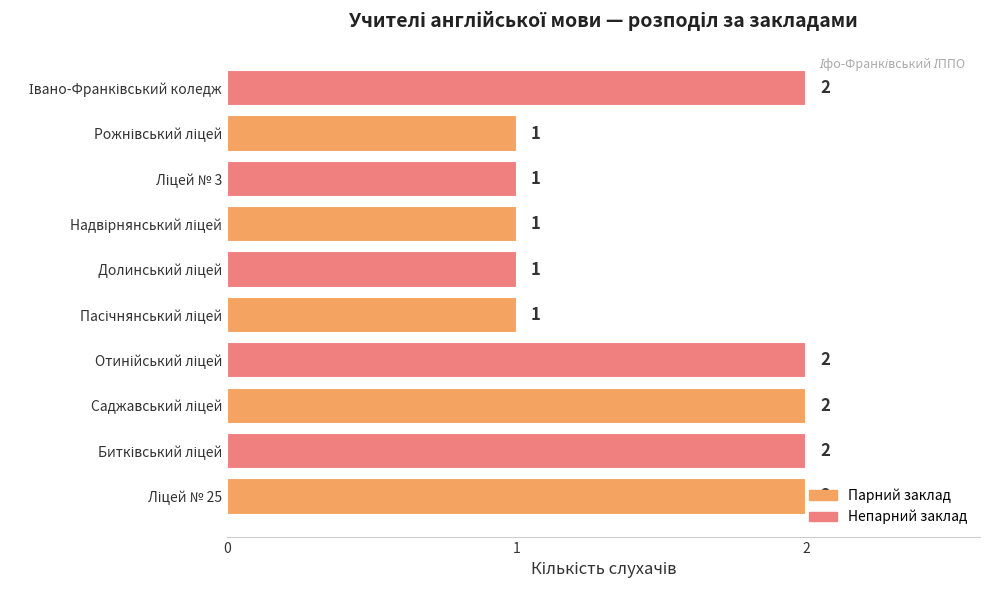

How many values are between 1 and 2?

10